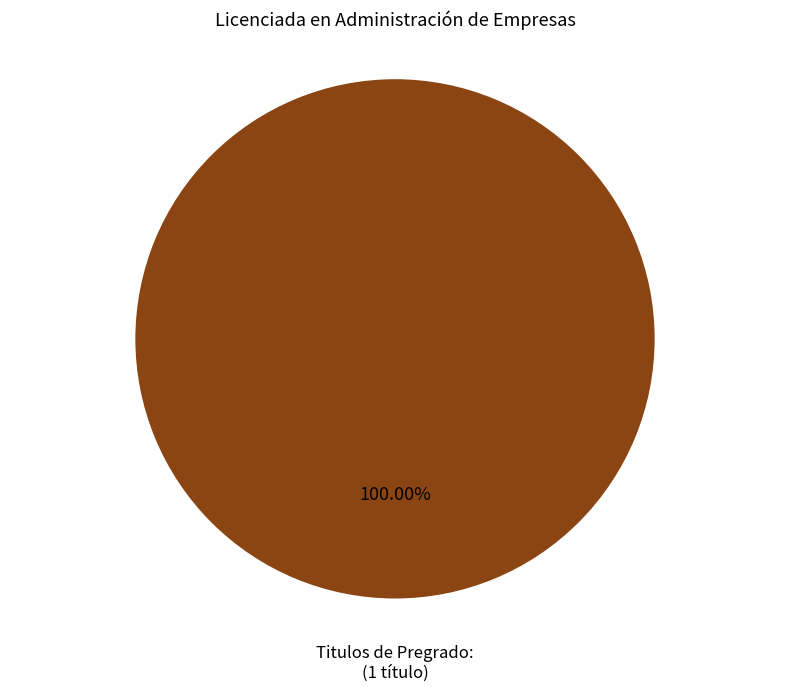

Does any single category account for the majority?

Yes